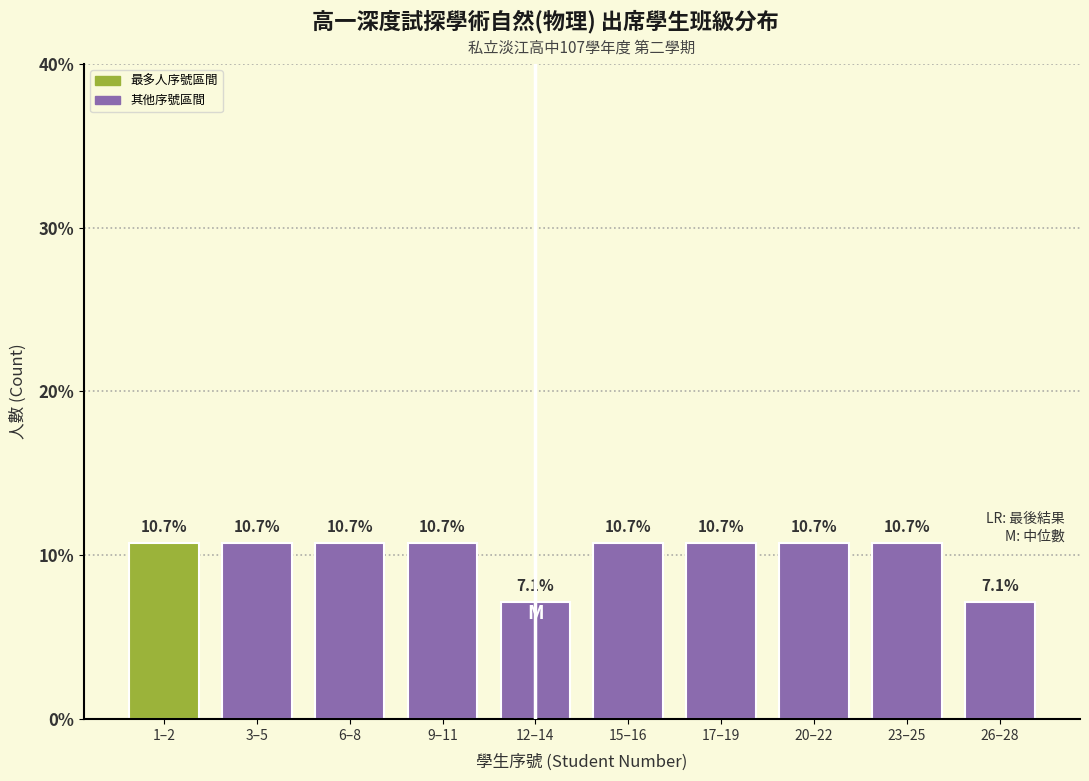

Reading left to right, list all the values displayed in this chart.

1–2=10.7	3–5=10.7	6–8=10.7	9–11=10.7	12–14=7.1	15–16=10.7	17–19=10.7	20–22=10.7	23–25=10.7	26–28=7.1